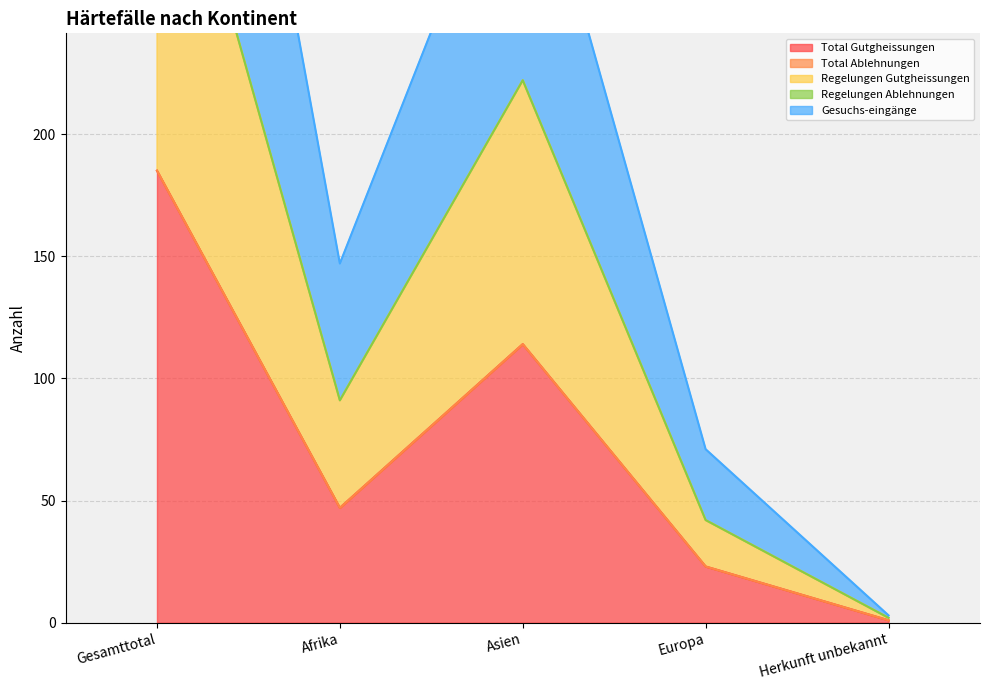

Count the Gesuchs-eingänge values in the range 71 to 337.

3